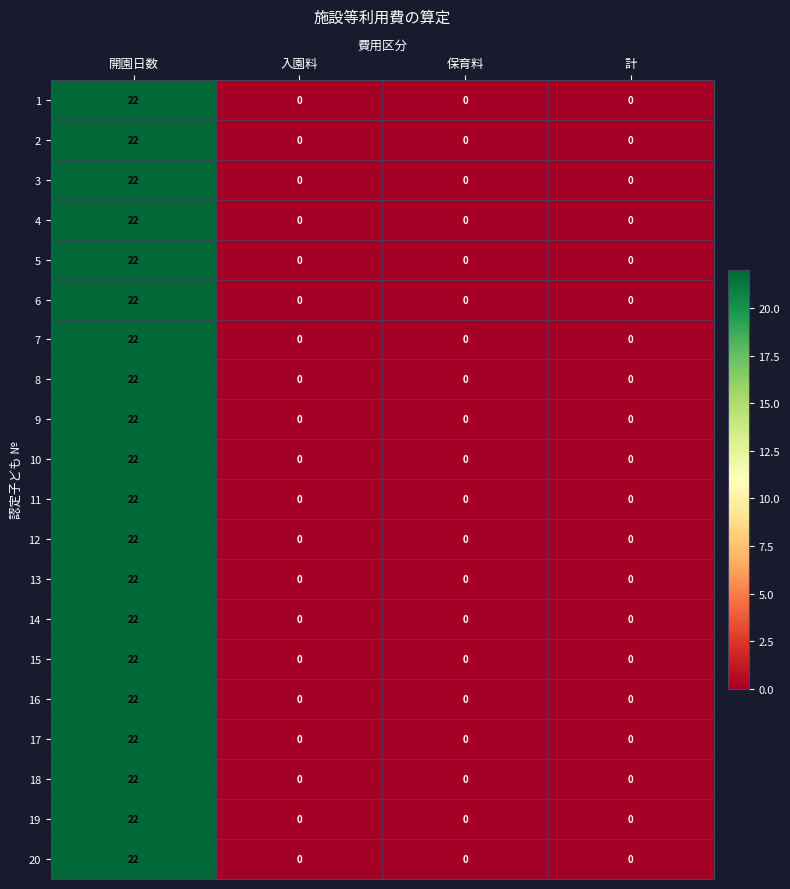

What value does the 6 series have at 開園日数, to the nearest 10?

20